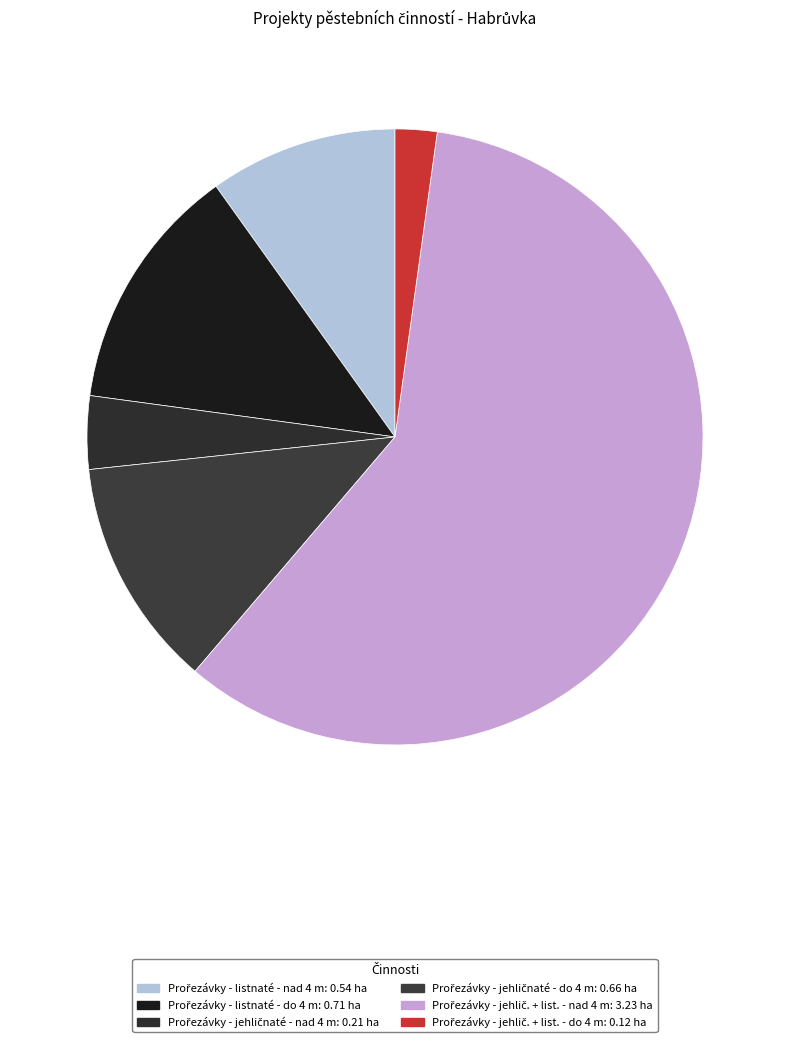

To the nearest percent, what is the difference between the Prořezávky - jehlič. + list. - nad 4 m and Prořezávky - listnaté - nad 4 m slice percentages?

49%